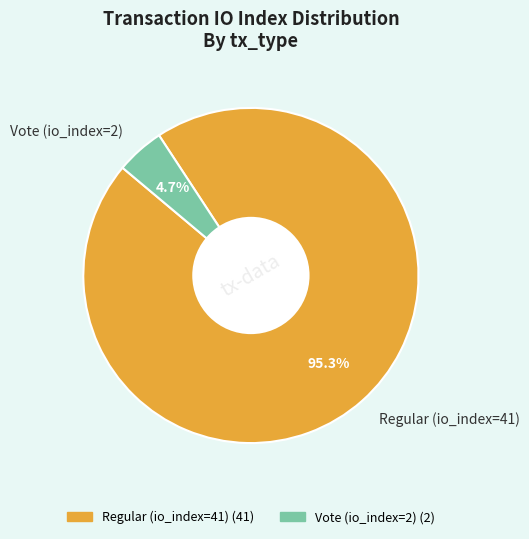

What percentage is the Vote (io_index=2) slice, to the nearest percent?

5%